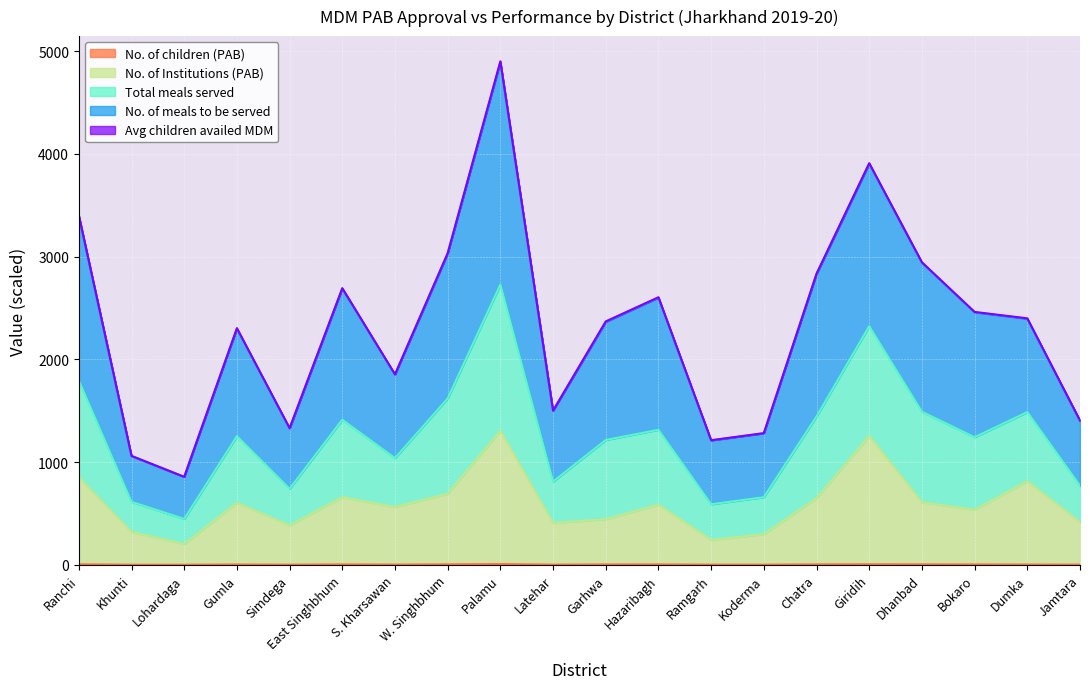

Which has a higher value, Giridih or Jamtara?

Giridih